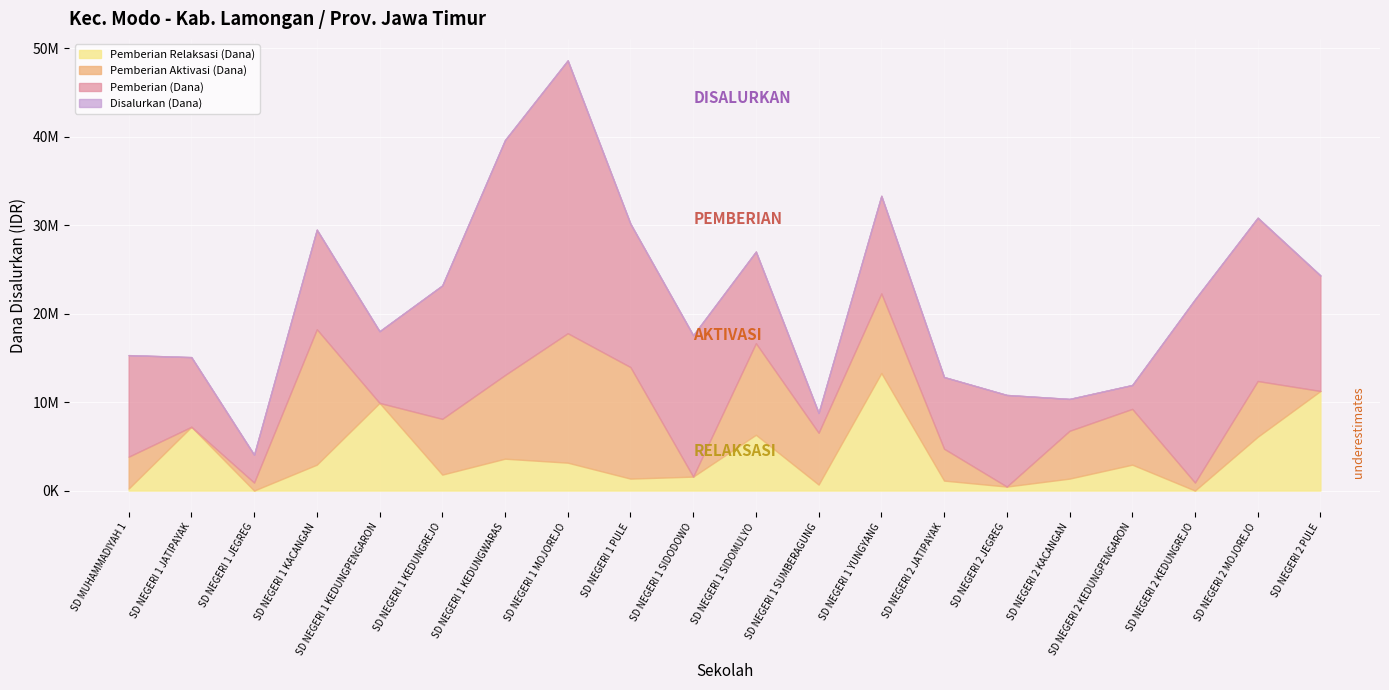

Does the chart display data point markers on the line(s)?

No